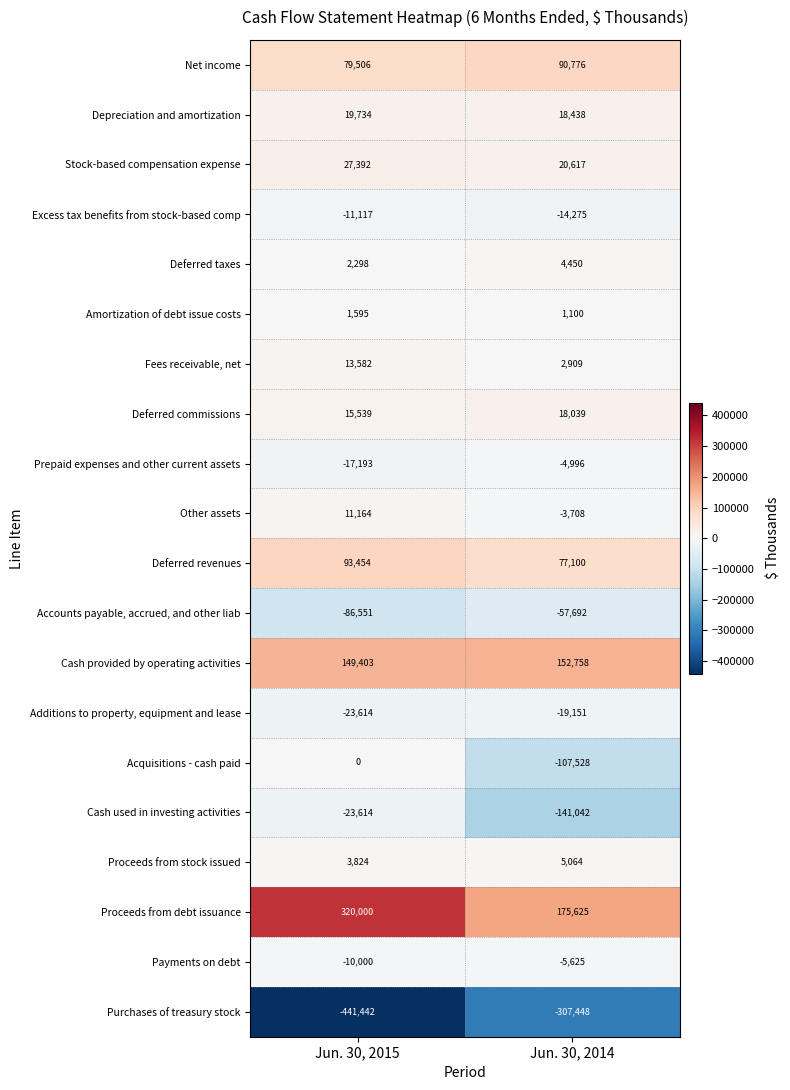

At which category is the sum across all series the highest?

Jun. 30, 2015